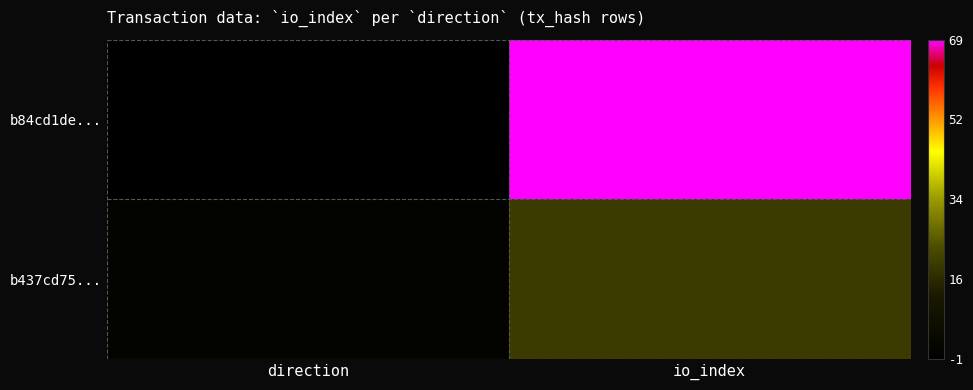

Which series has the largest range (max minus min)?

b84cd1de...